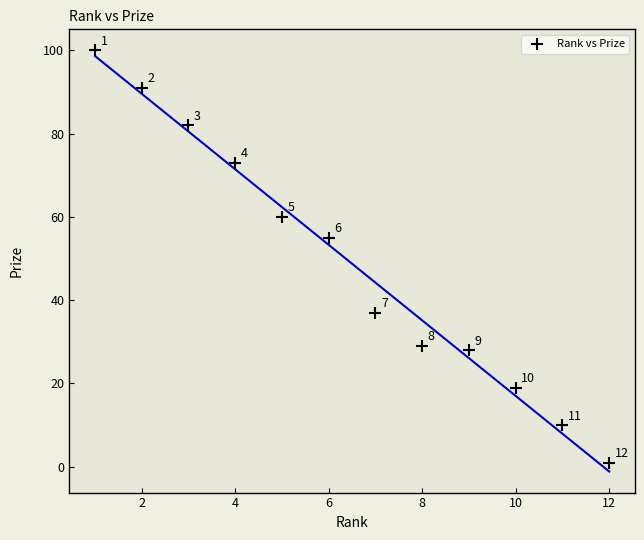

What is the average X value?

6